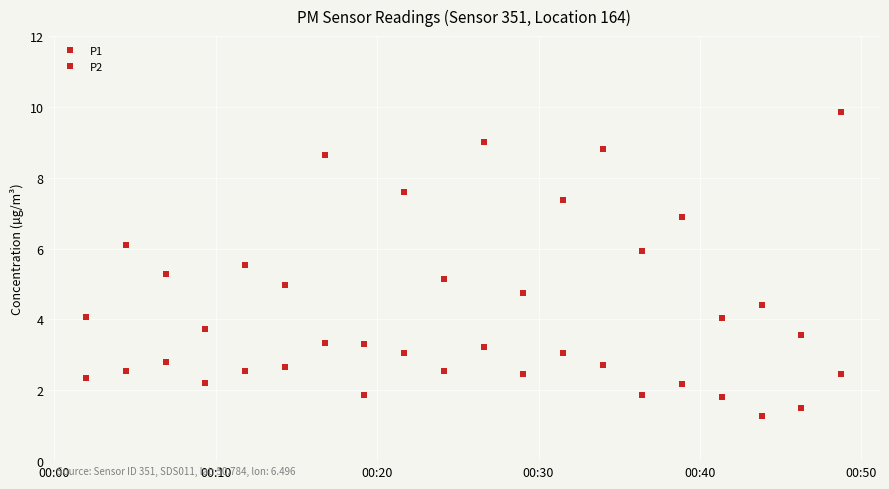

Rank the series by their maximum value, from highest to lowest.

P1, P2